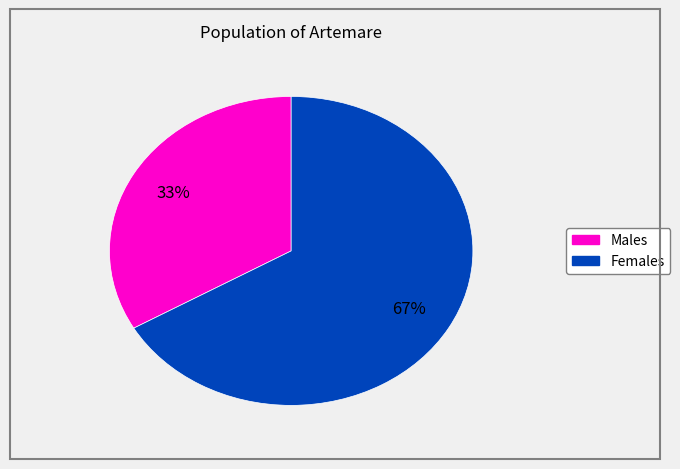

To the nearest percent, what is the average slice percentage?

50%